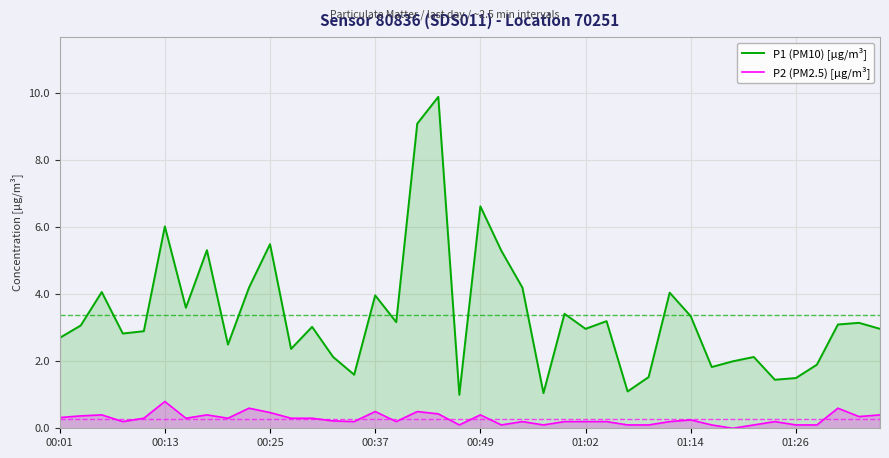

How many values in the P1 (PM10) [µg/m³] series exceed 3?

21